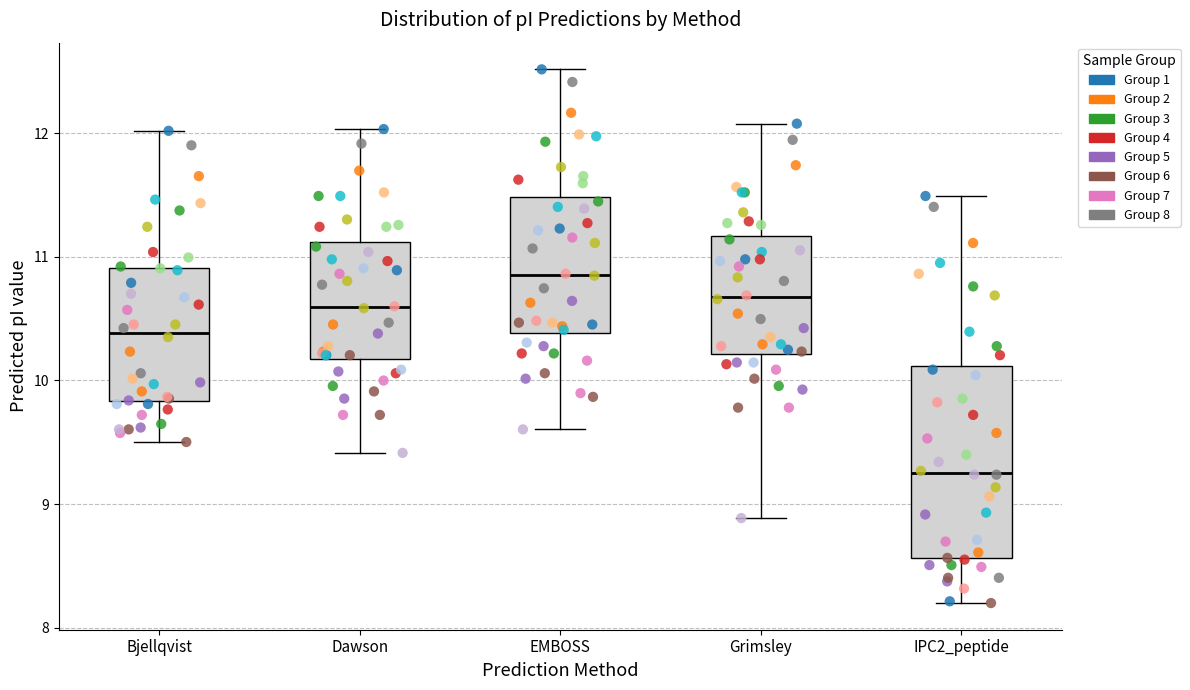

Where is the upper edge of the box for IPC2_peptide on the y-axis? The values are not printed on the chart, so give them approximately, as read against the axis.

10.1